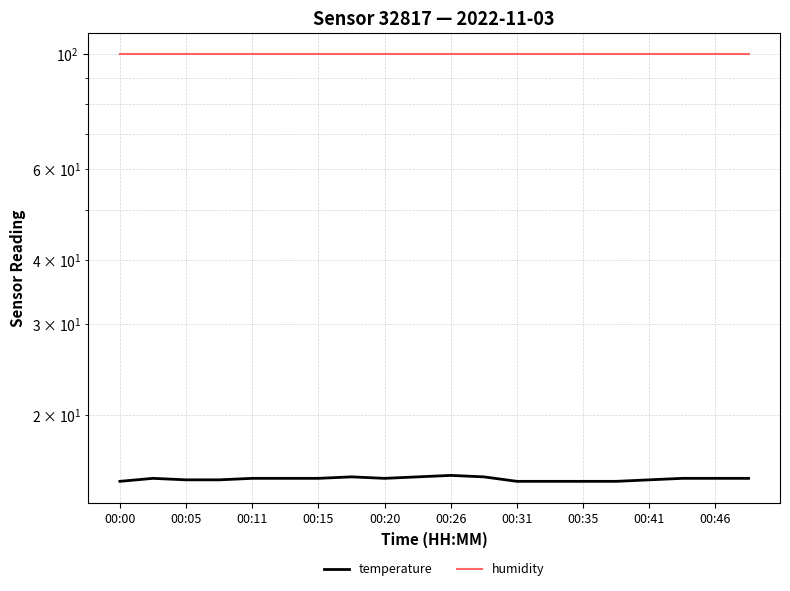

What is the highest value of the humidity series?

99.9